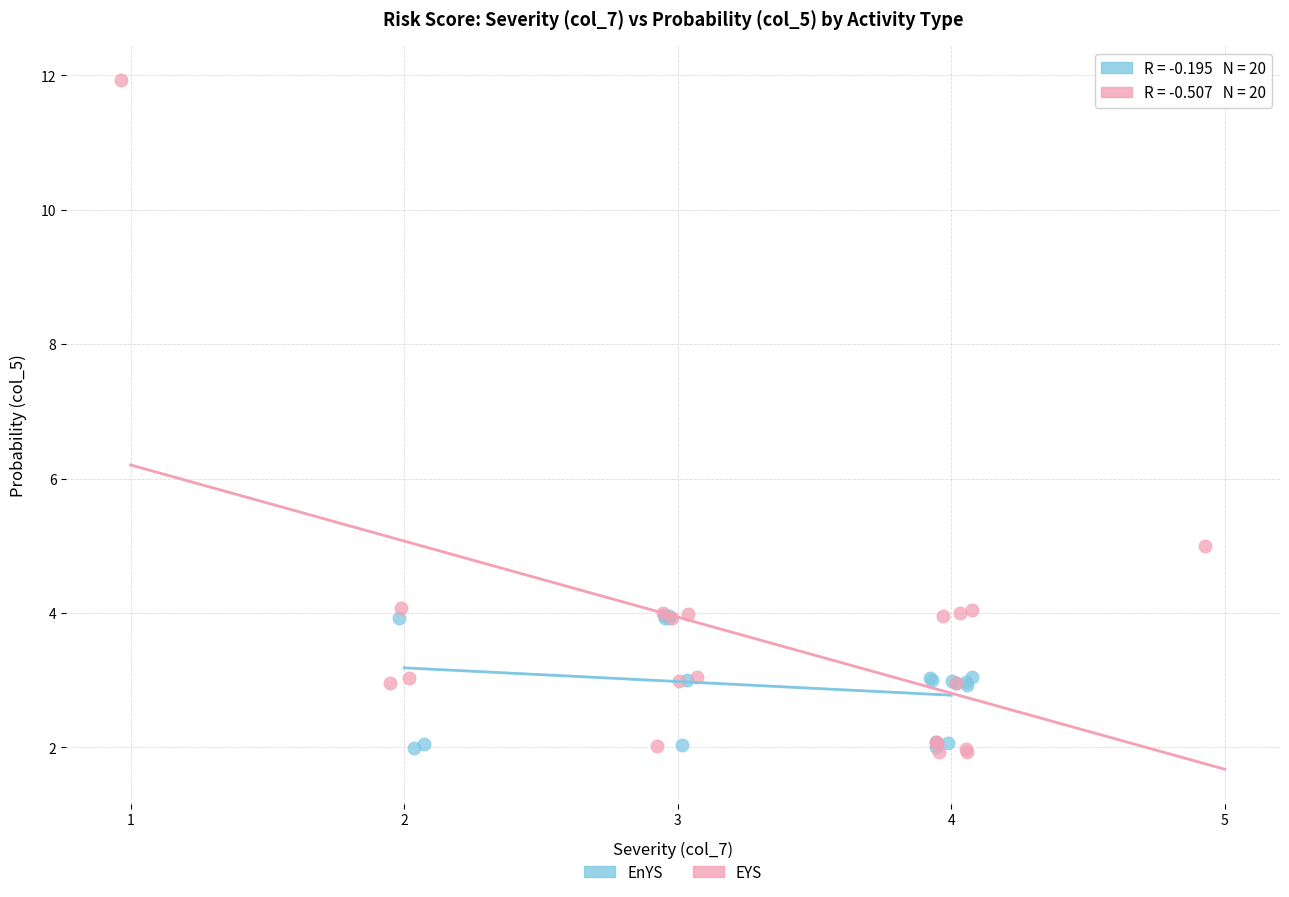

What are all the series names shown in the legend?

EnYS, EYS